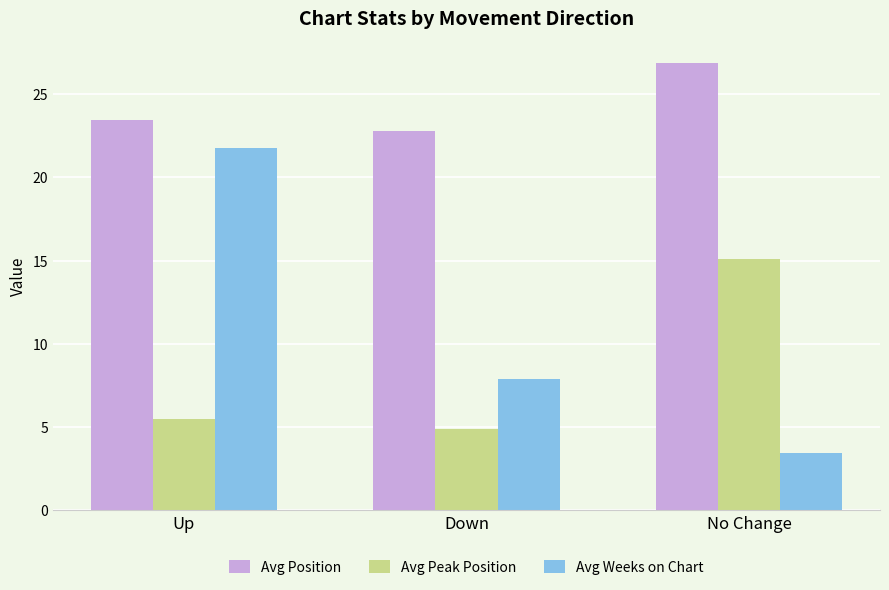

True or false: Avg Peak Position has a value of 1.3 at Up.

False